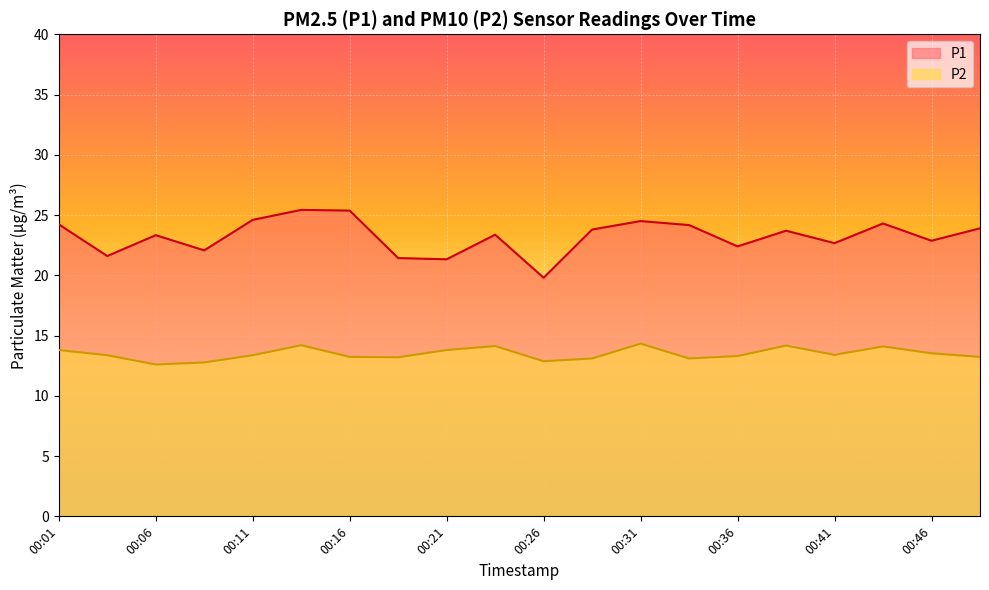

Which has a higher value, 00:06 or 00:43?

00:43